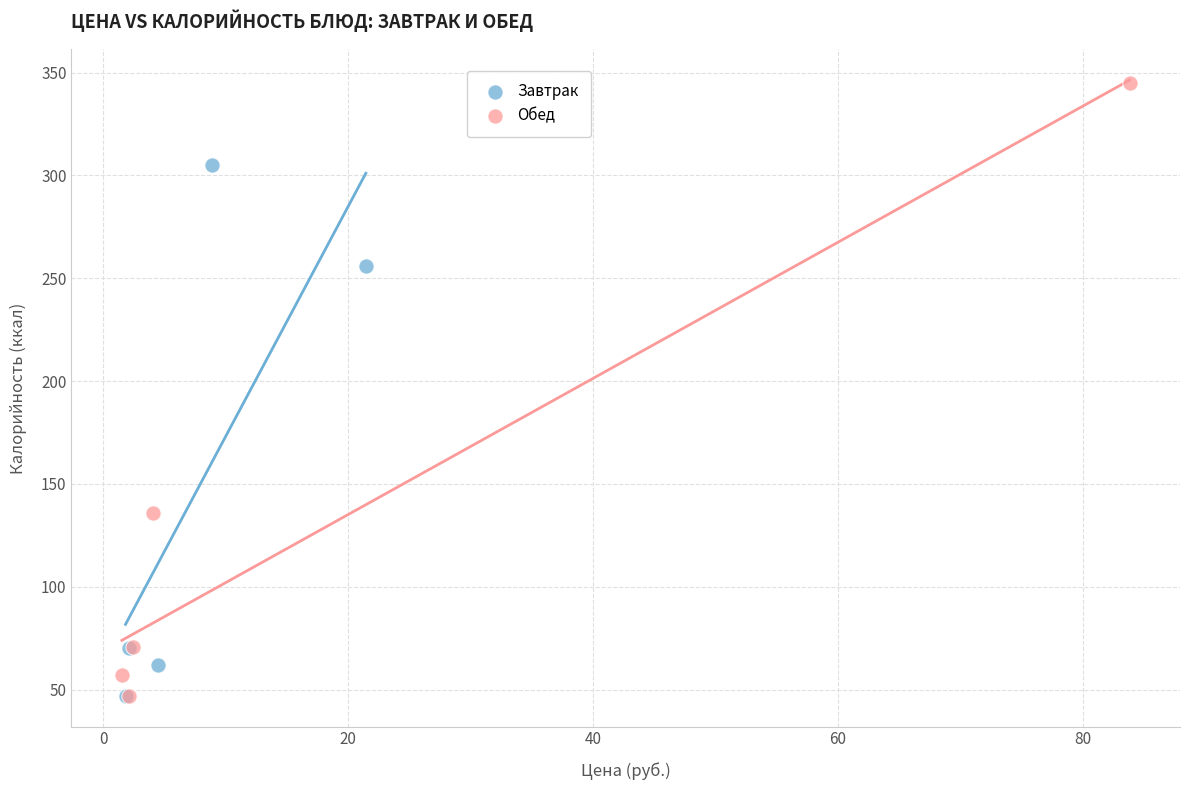

Which series contains the highest Y value?

Обед